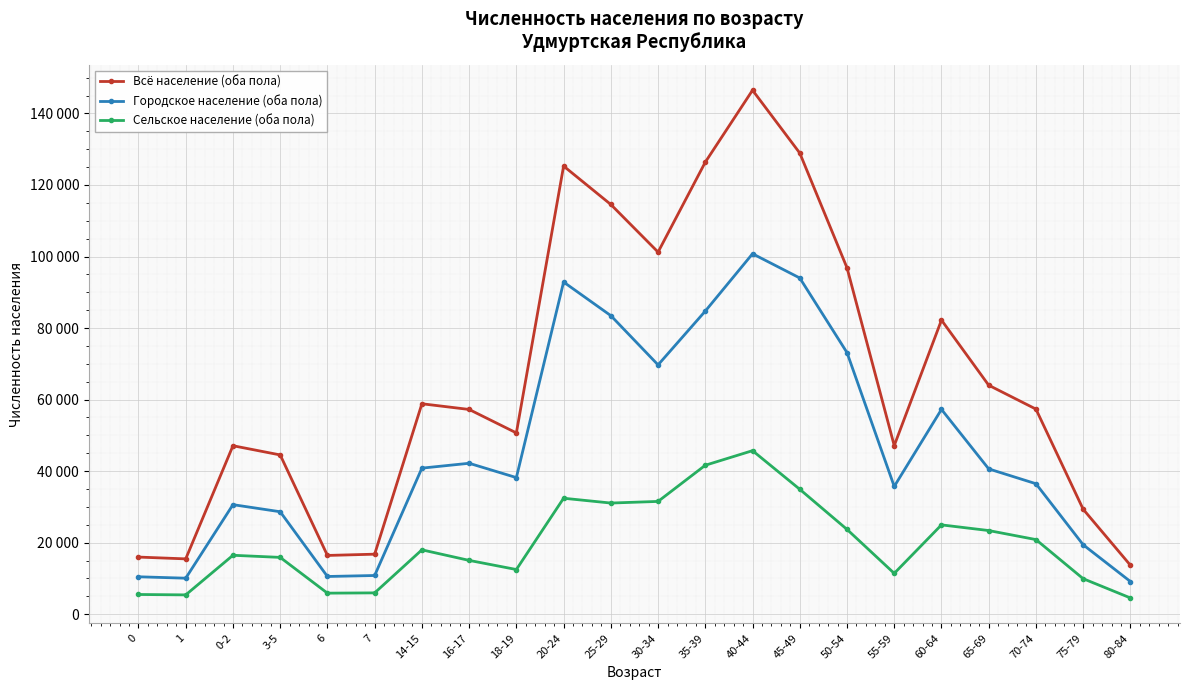

What value does the Всё население (оба пола) series have at 0, to the nearest 100?

16000